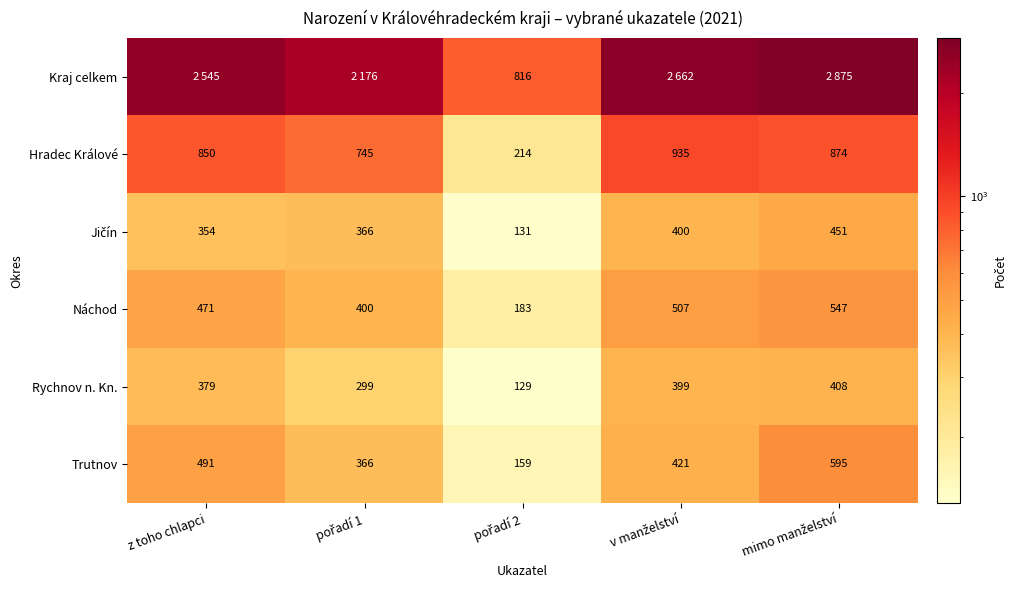

What is the sum of all Rychnov n. Kn. values?

1614